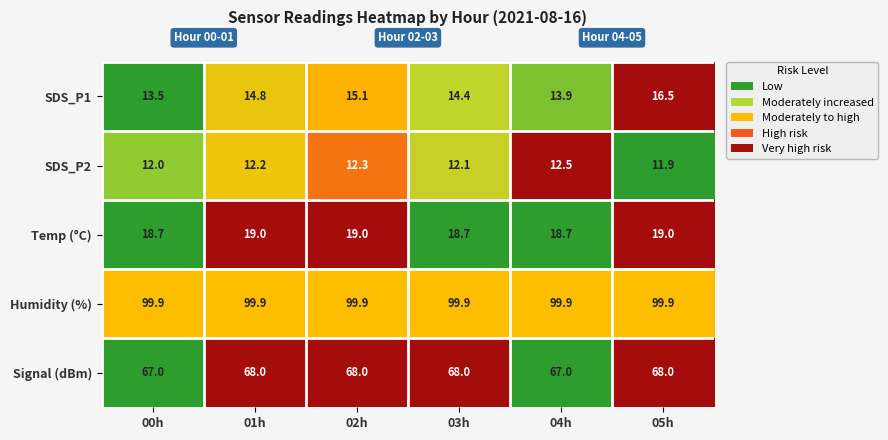

The value of SDS_P1 at 02h is 26.8. True or false?

False